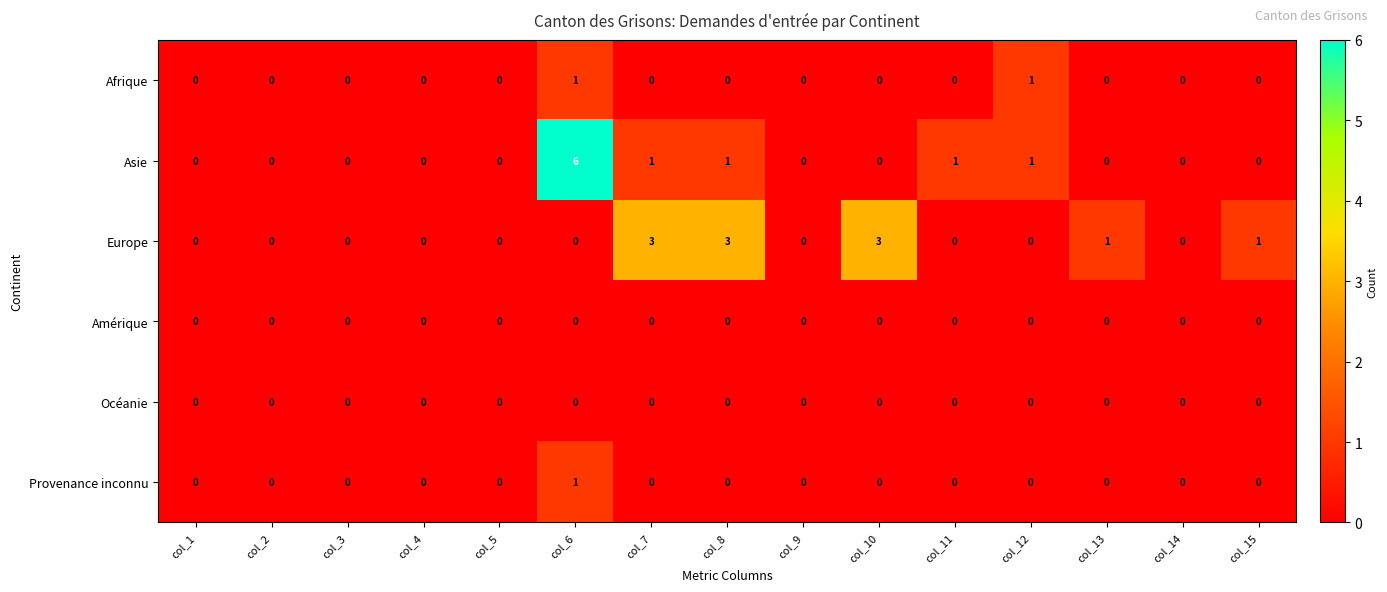

How many Europe values are between 0 and 1?

12